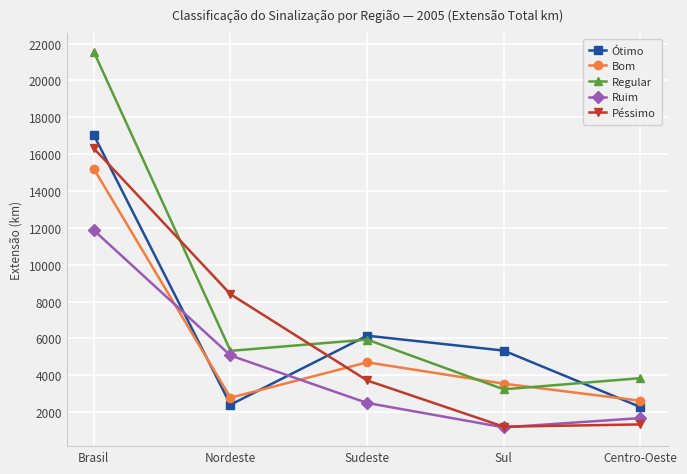

What is the average value of the Péssimo series?

6193